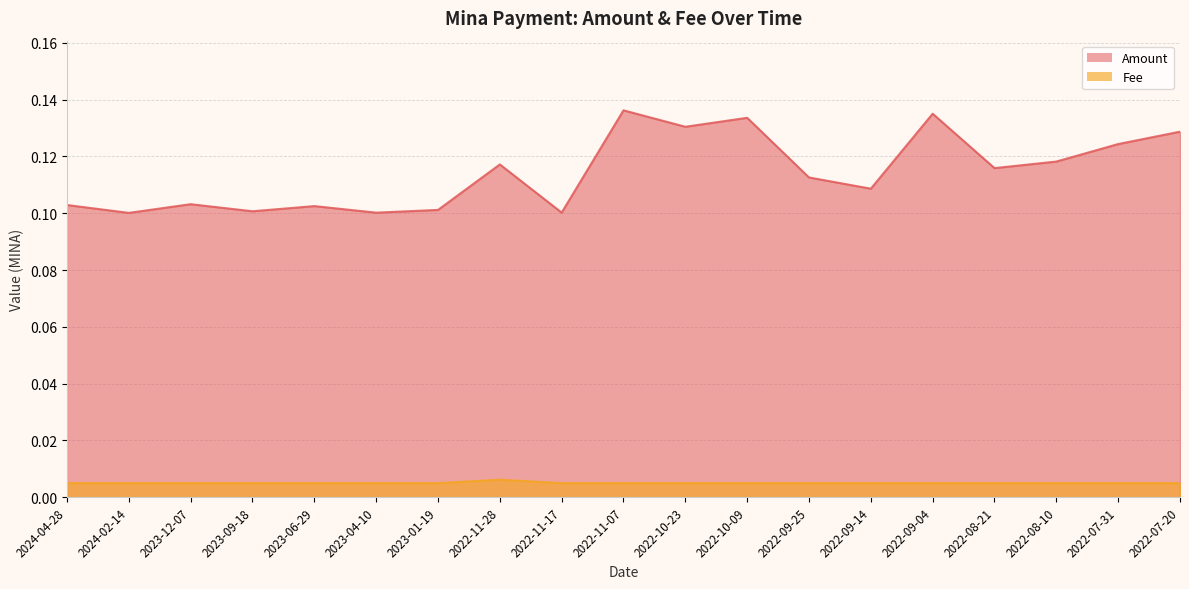

Between 2023-06-29 and 2024-02-14, which is larger?

2023-06-29